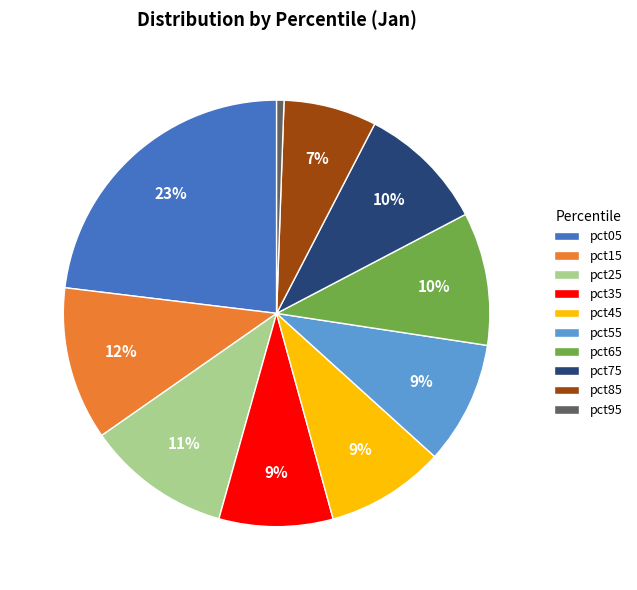

Is there a majority slice in this chart?

No